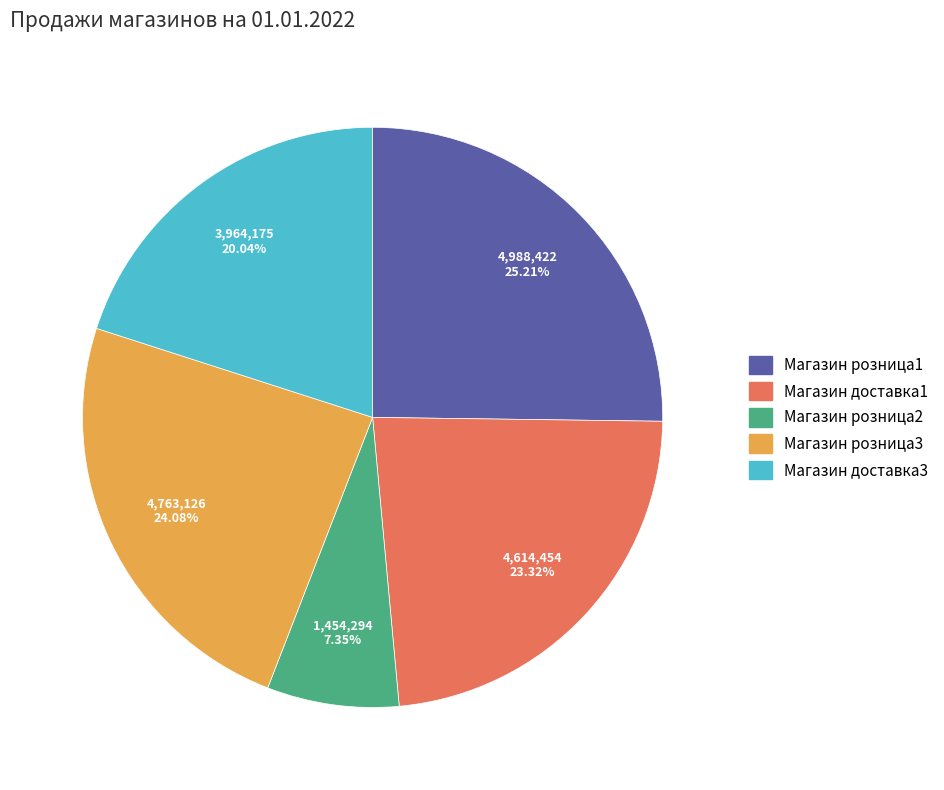

Does any single category account for the majority?

No